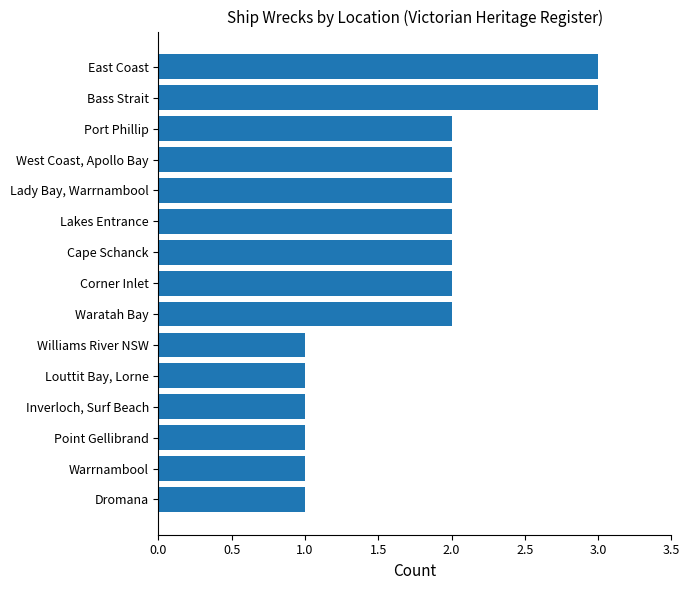

What is the label of the 9th bar from the top?

Waratah Bay